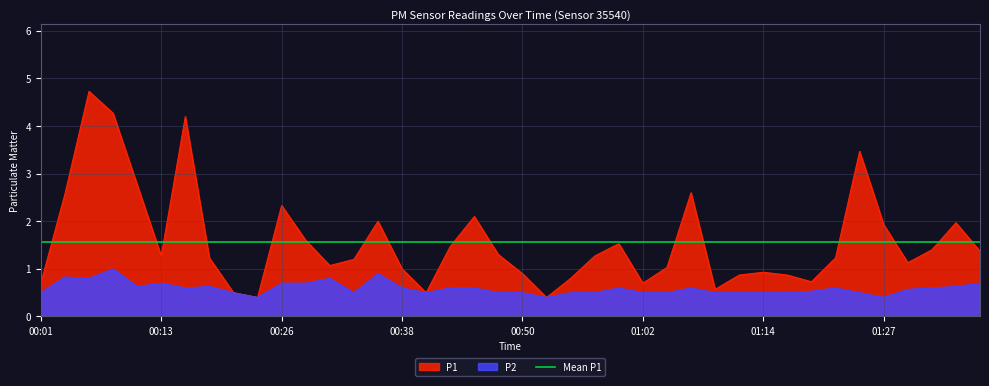

List the series in order of their overall mean, highest first.

P1, P2